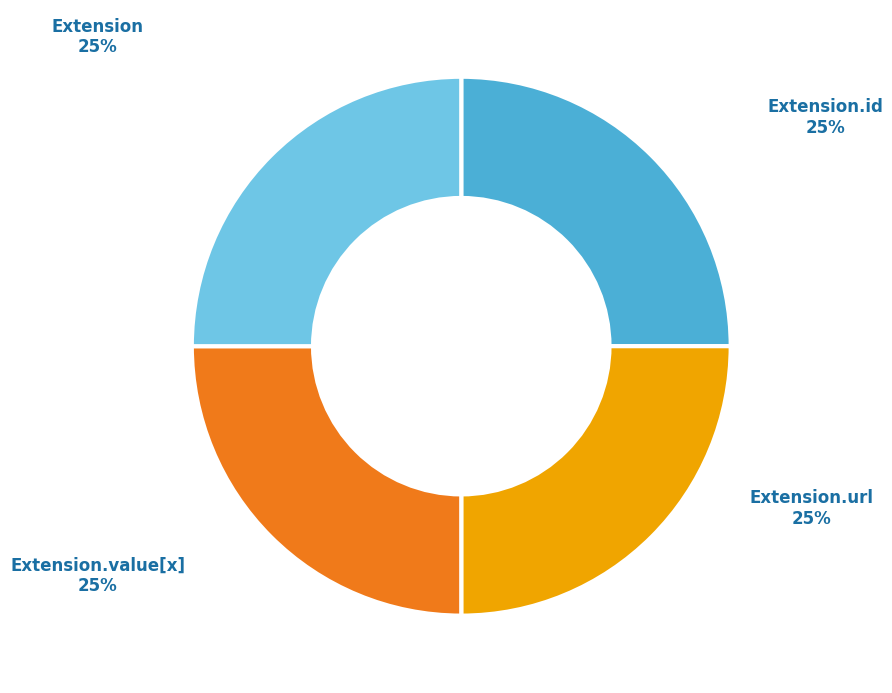

Does any single category account for the majority?

No